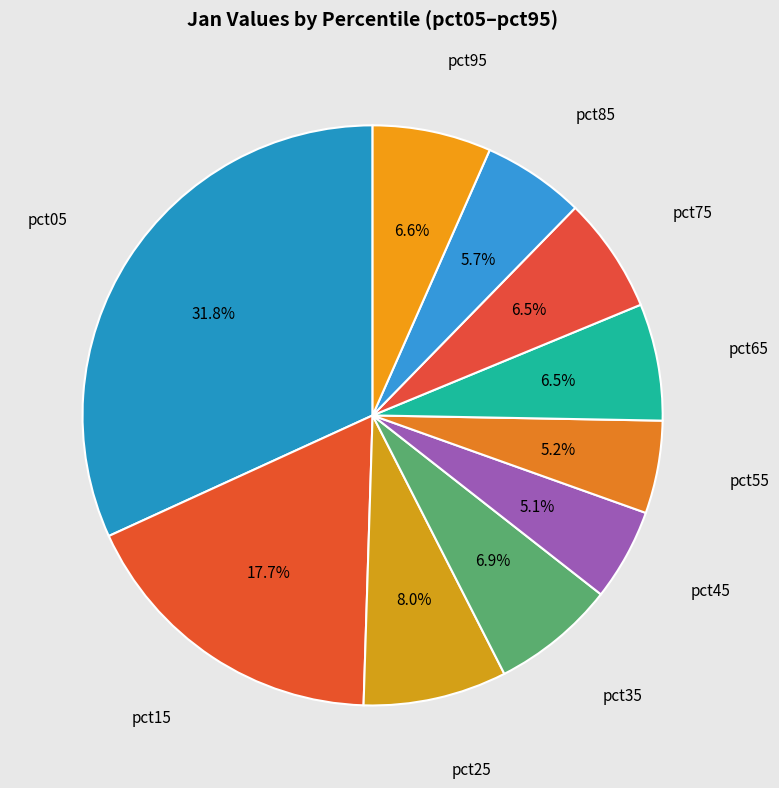

What percentage is the pct15 slice, to the nearest percent?

18%